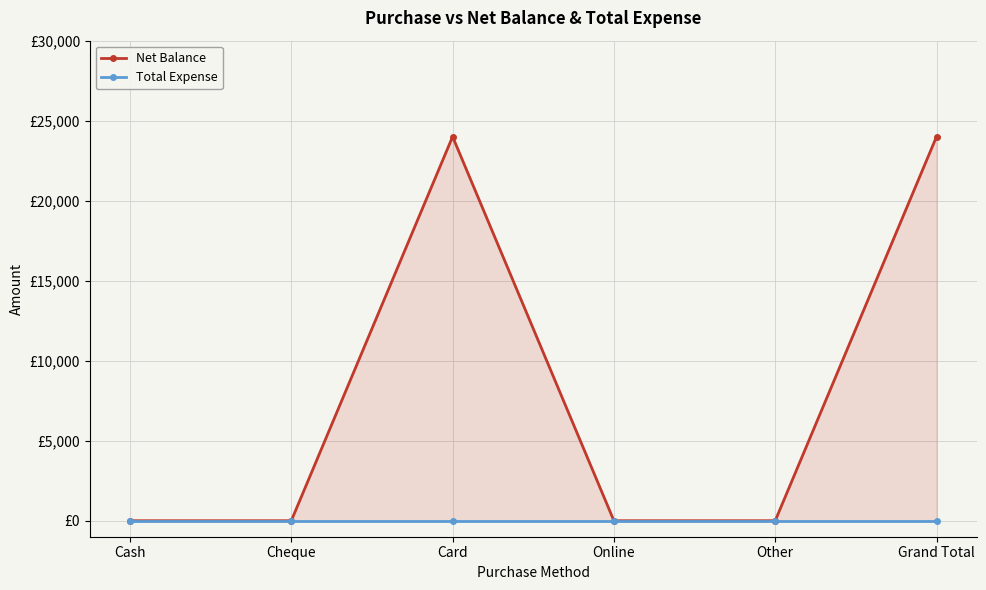

Count the Net Balance values in the range 0 to 24000.

6